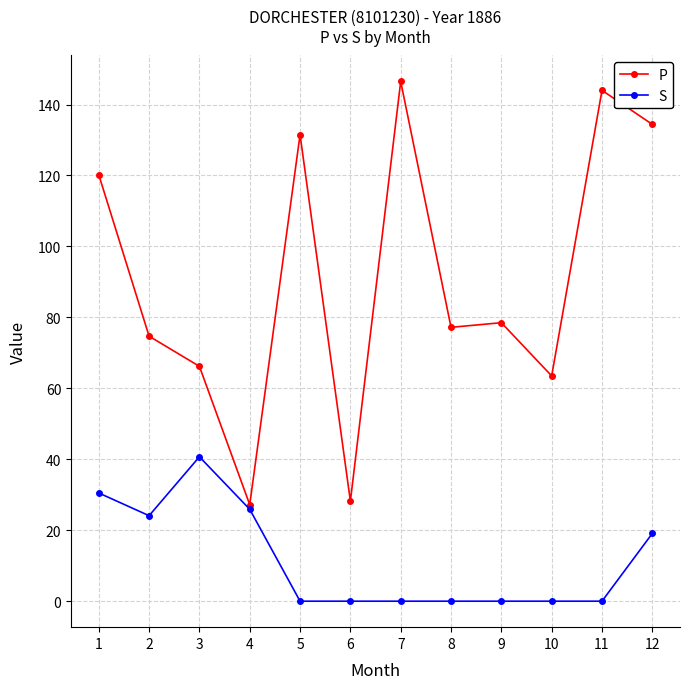

What is the total value across all series at 11?

144.0